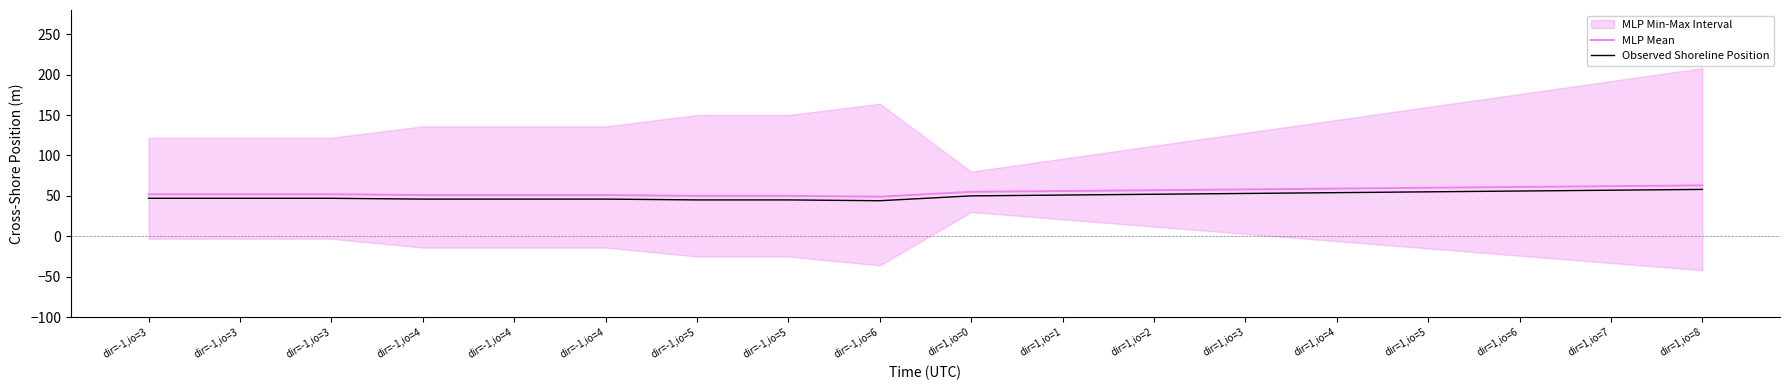

List the labels in order of Observed Shoreline Position value, largest first.

dir=1,io=8, dir=1,io=7, dir=1,io=6, dir=1,io=5, dir=1,io=4, dir=1,io=3, dir=1,io=2, dir=1,io=1, dir=1,io=0, dir=-1,io=3, dir=-1,io=3, dir=-1,io=3, dir=-1,io=4, dir=-1,io=4, dir=-1,io=4, dir=-1,io=5, dir=-1,io=5, dir=-1,io=6